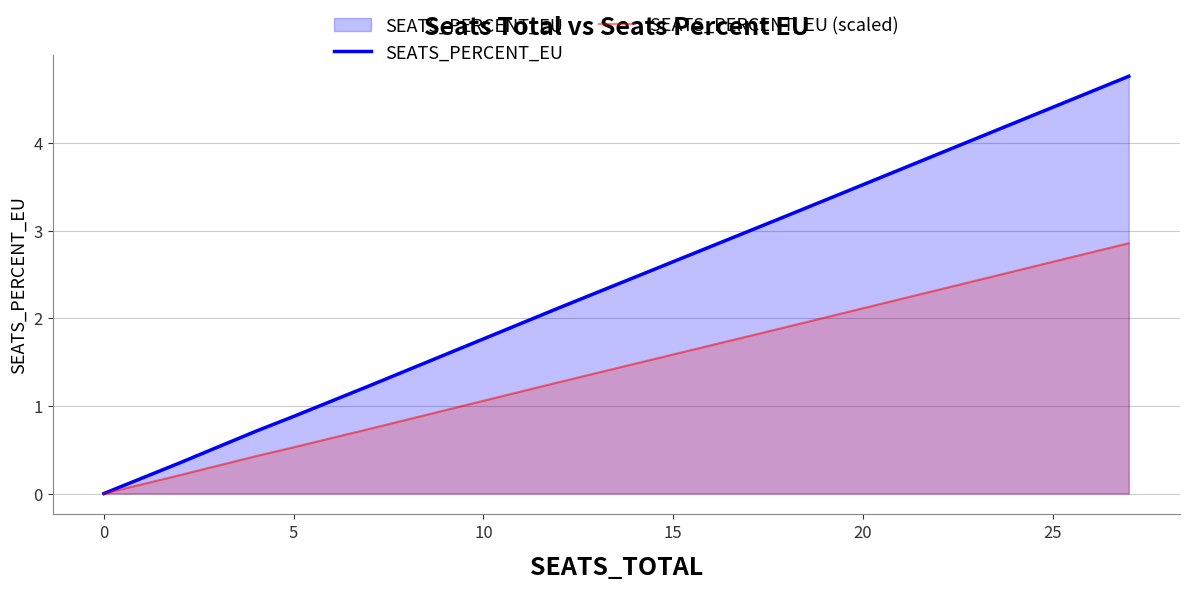

What is the label of the 5th point from the left?

5